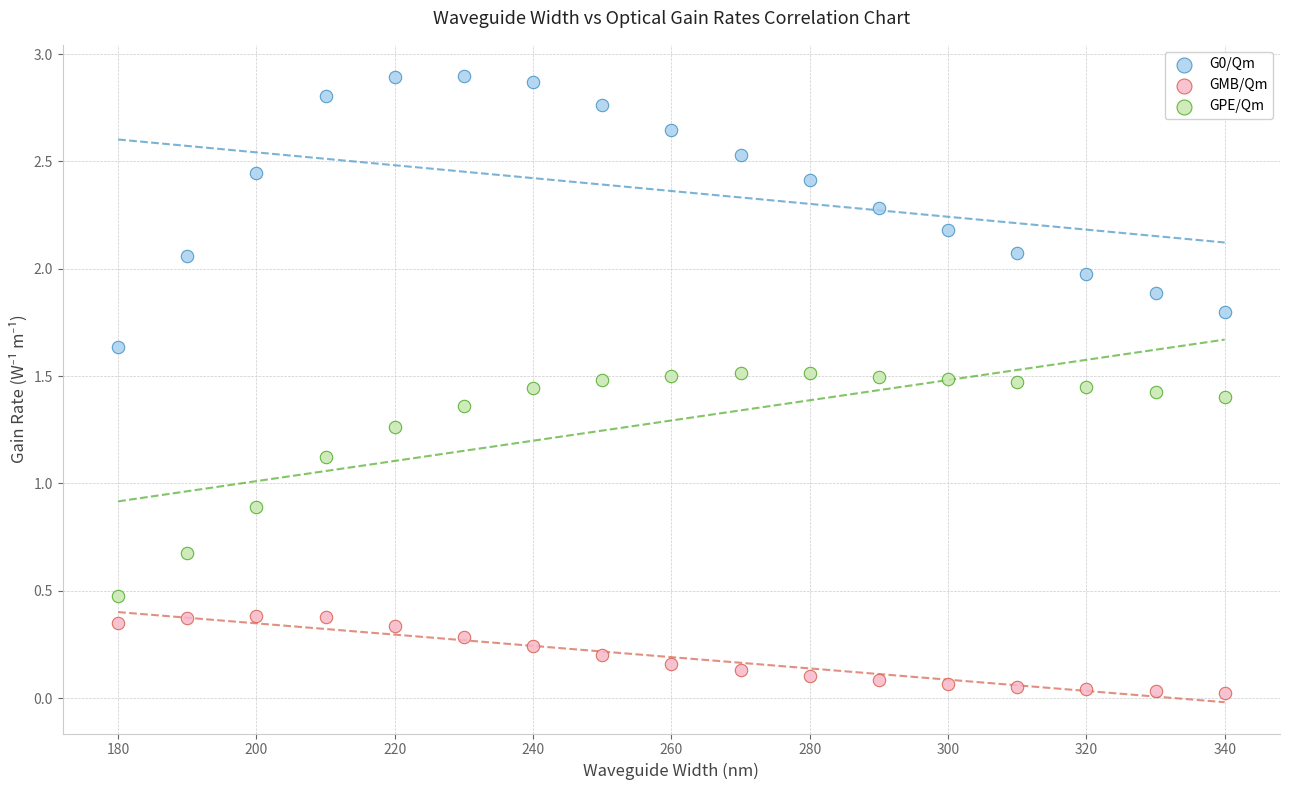

What is the X range (max minus min) for the scatter plot?

160.0